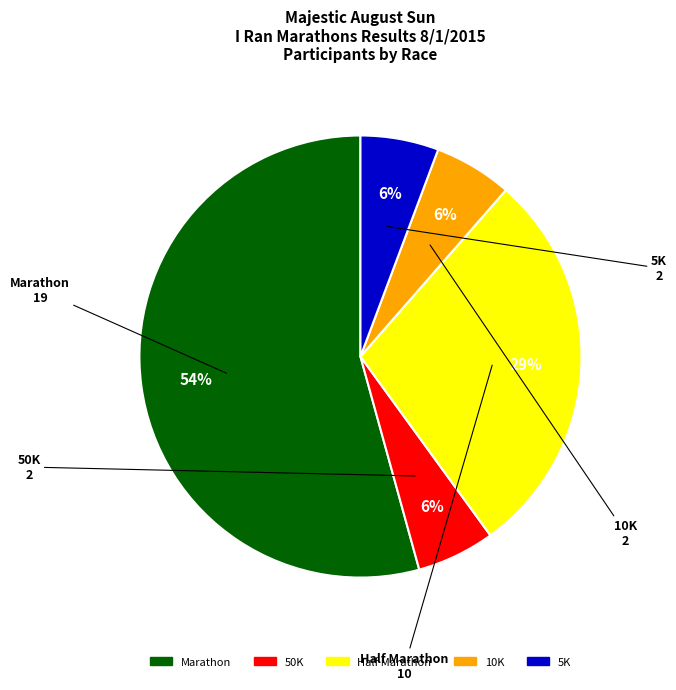

The Marathon slice represents 54% of the pie. True or false?

True